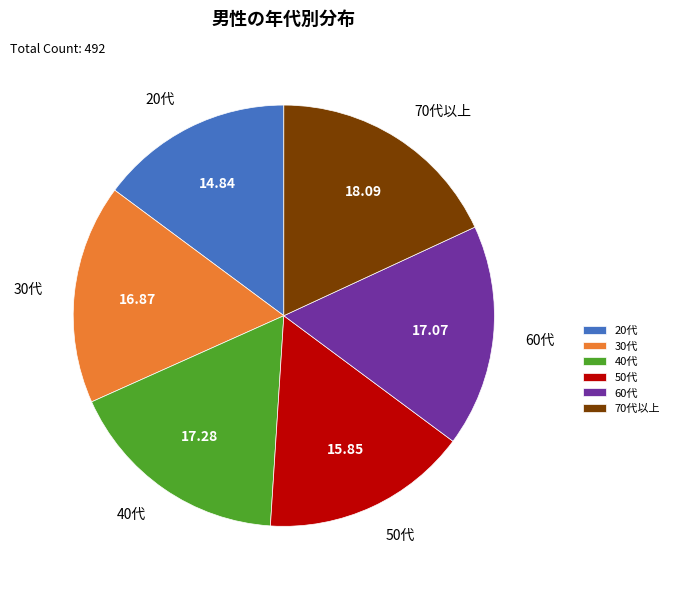

What is the largest slice in the pie chart?

70代以上